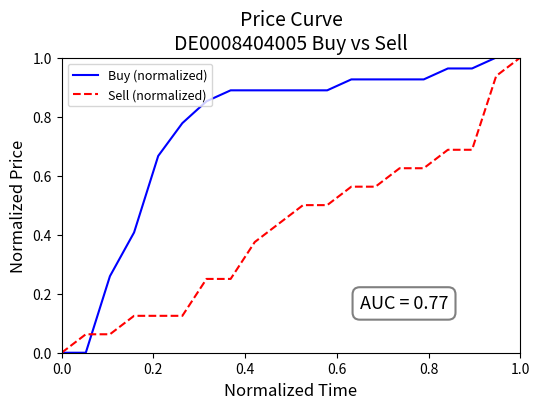

True or false: Buy (normalized) has a value of 0.0 at 0.0.

True